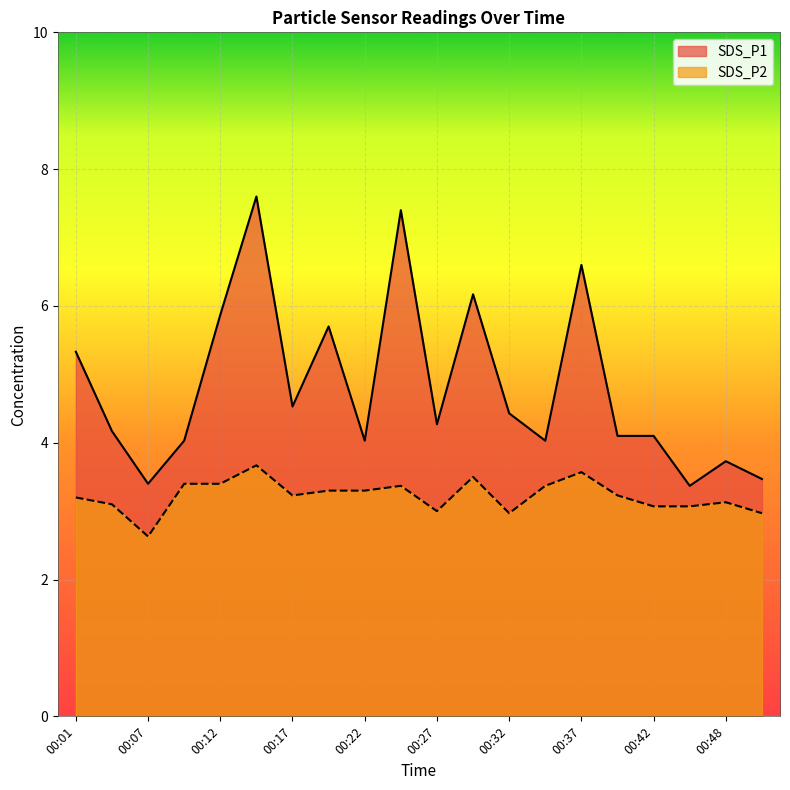

What is the value of the SDS_P1 point at the 2nd from the left?

4.2